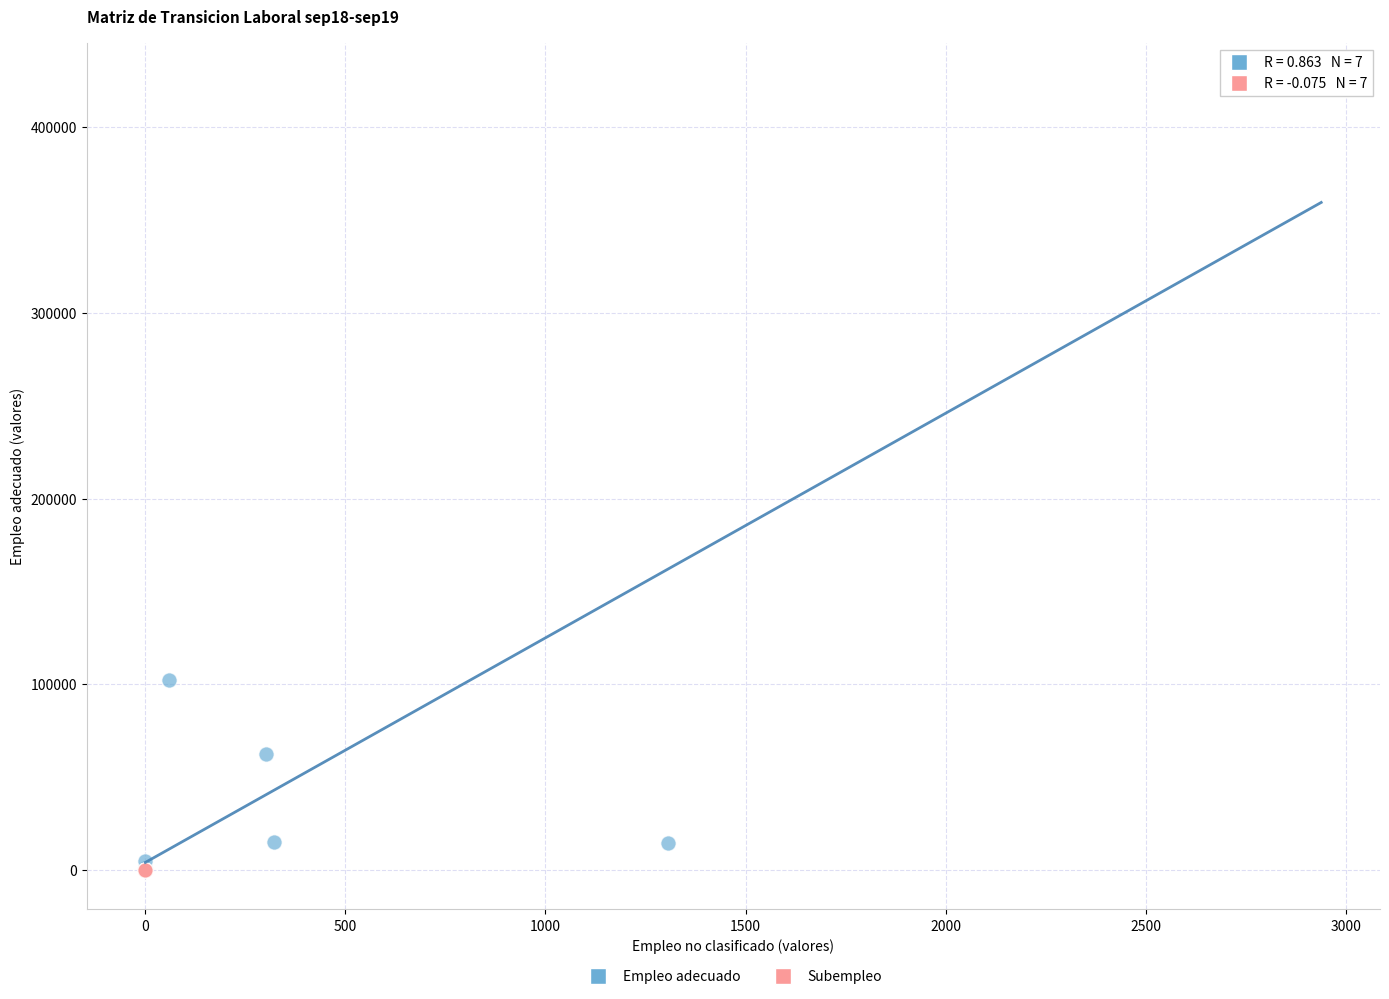

Which series reaches the maximum Y coordinate?

Empleo adecuado